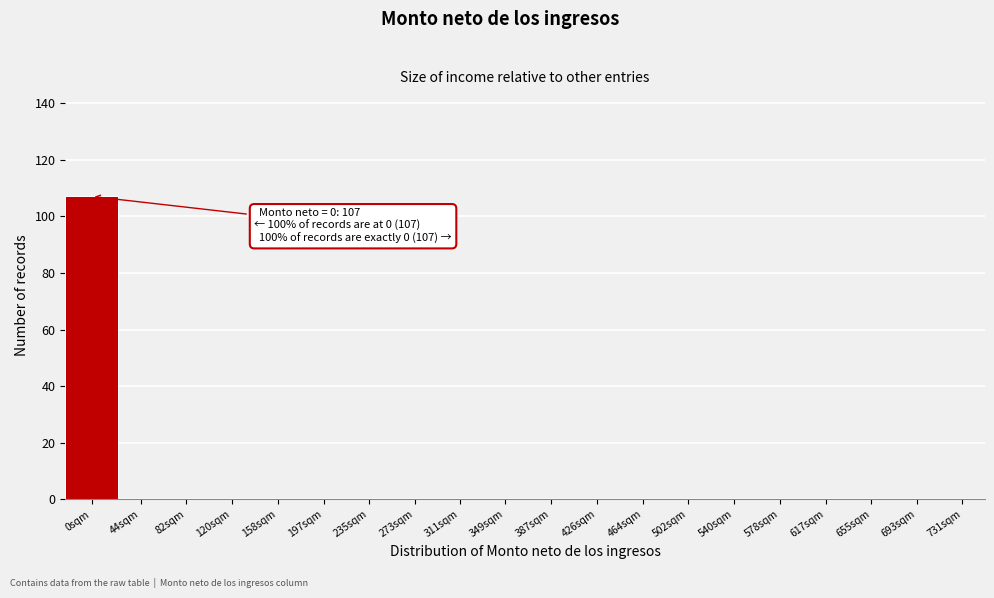

Reading left to right, list all the values displayed in this chart.

0sqm=107	44sqm=0	82sqm=0	120sqm=0	158sqm=0	197sqm=0	235sqm=0	273sqm=0	311sqm=0	349sqm=0	387sqm=0	426sqm=0	464sqm=0	502sqm=0	540sqm=0	578sqm=0	617sqm=0	655sqm=0	693sqm=0	731sqm=0